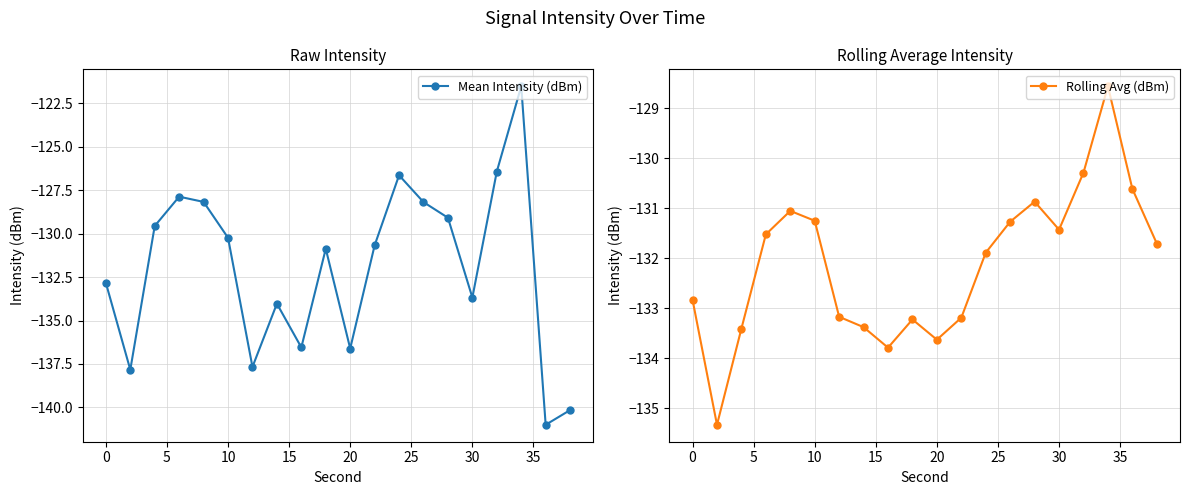

How many interior local valleys does the Mean Intensity (dBm) series have?

6